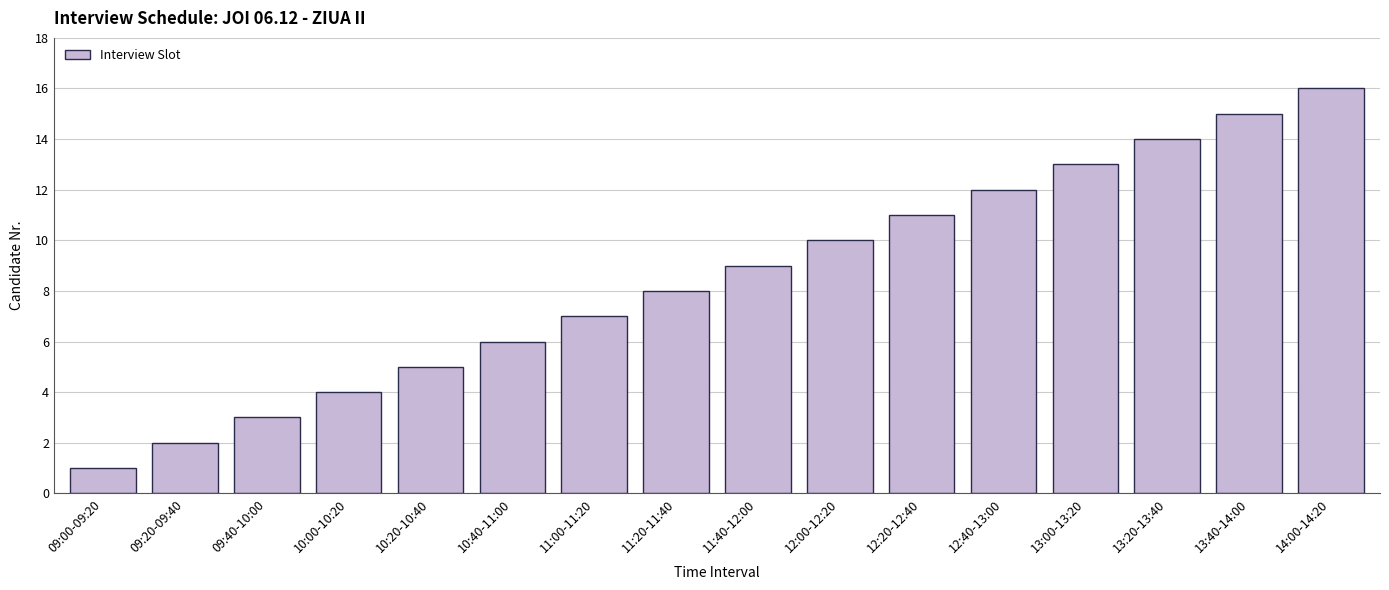

What is the label of the 6th bar from the right?

12:20-12:40